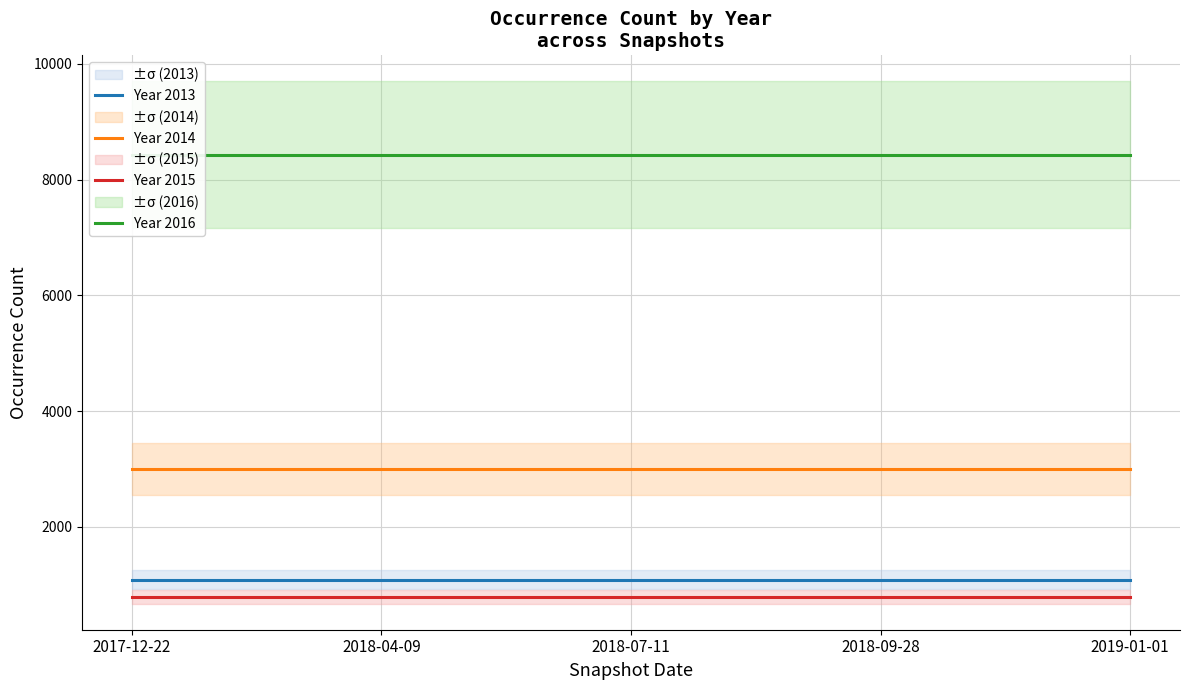

Is the value of Year 2015 at 2017-12-22 greater than the value of Year 2013 at 2017-12-22?

No